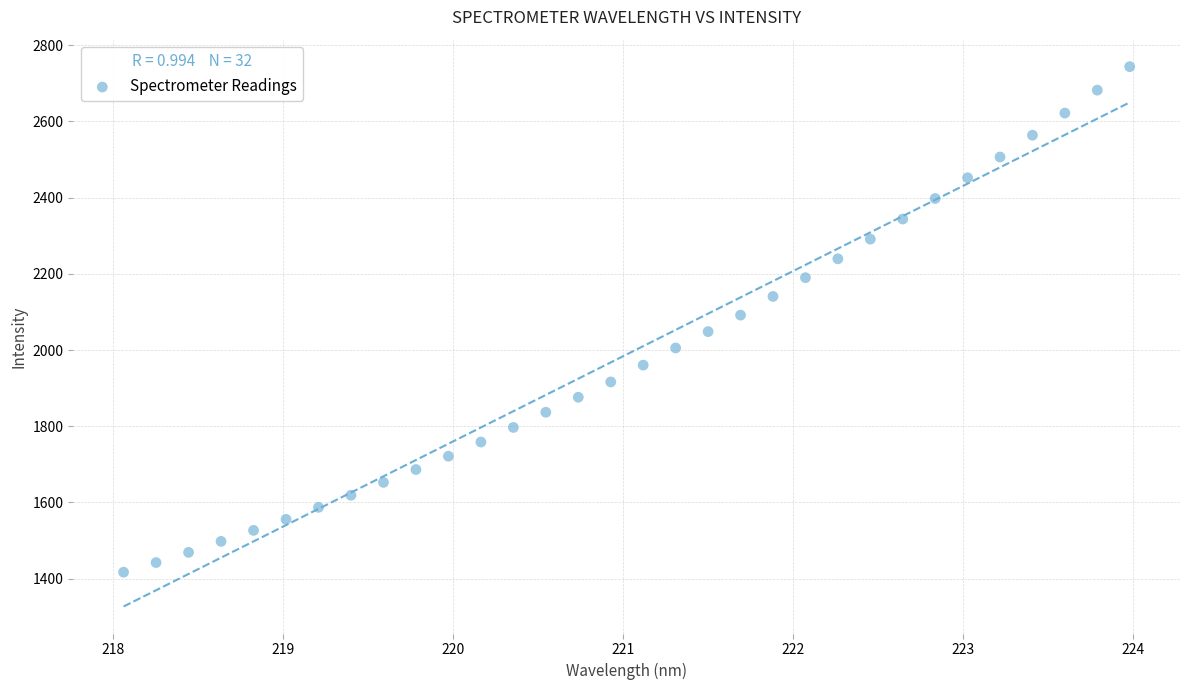

What is the range of X values (max minus min)?

5.9